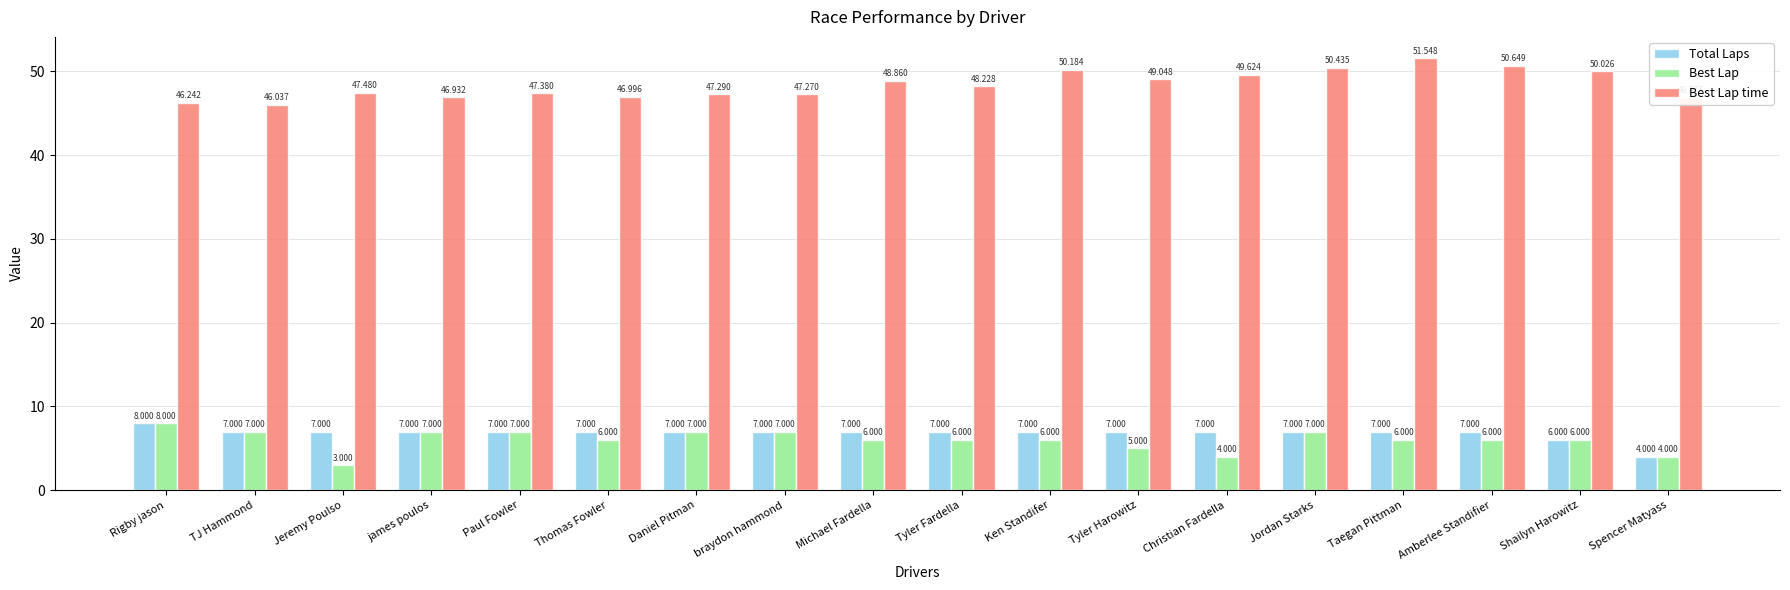

At which category is the sum across all series the highest?

Taegan Pittman